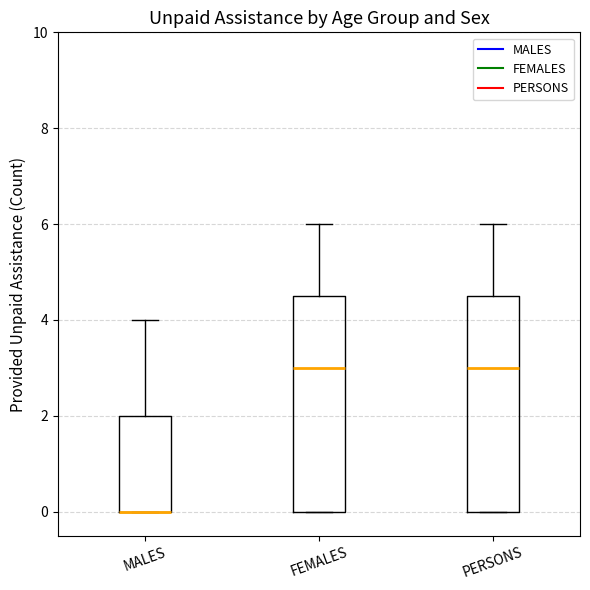

Reading left to right, transcribe this box plot: for each box, give where its median line is, the range the box spans, and where its two whiskers end, as read against the y-axis. The values are not printed on the chart, so give them approximately, as read against the axis.

MALES: median 0.0 (drawn on the box's lower edge), box 0.0 to 2.0, whiskers 0.0 to 4.0
FEMALES: median 3.0, box 0.0 to 4.6, whiskers 0.0 to 6.0
PERSONS: median 3.0, box 0.0 to 4.6, whiskers 0.0 to 6.0